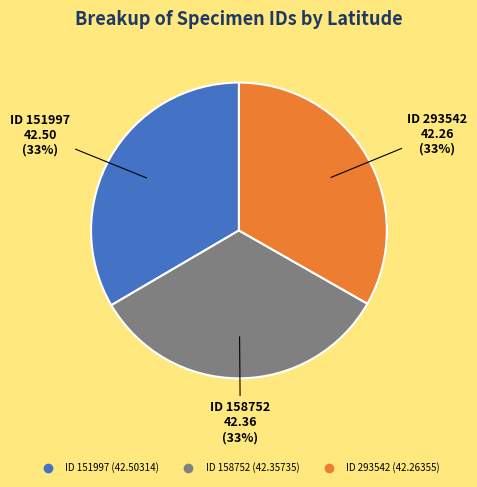

Does any single category account for the majority?

No